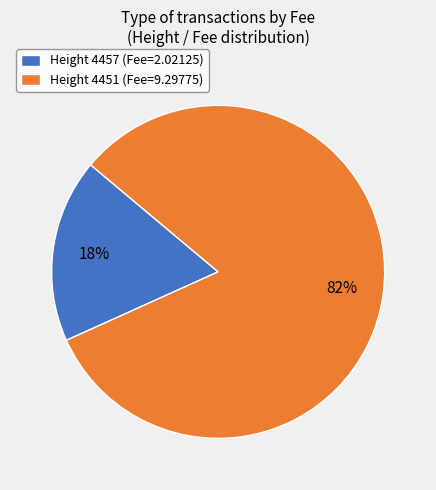

Approximately how many times larger is the value at Height 4451 (Fee=9.29775) compared to Height 4457 (Fee=2.02125)?

4.6